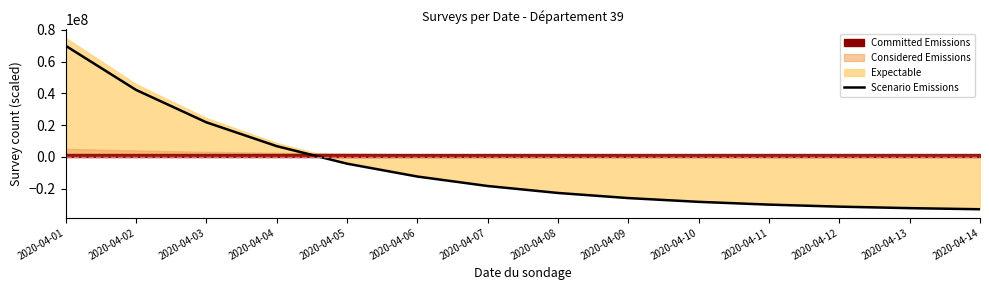

Does the chart have visible grid lines?

No